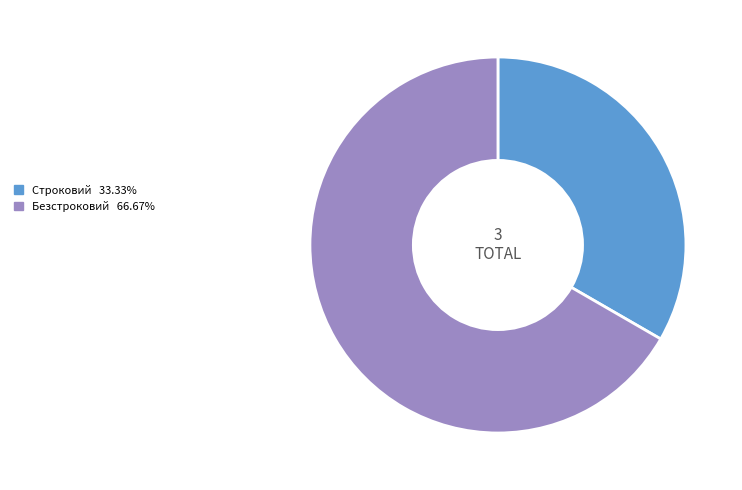

Rank the categories by value from highest to lowest.

Безстроковий, Строковий